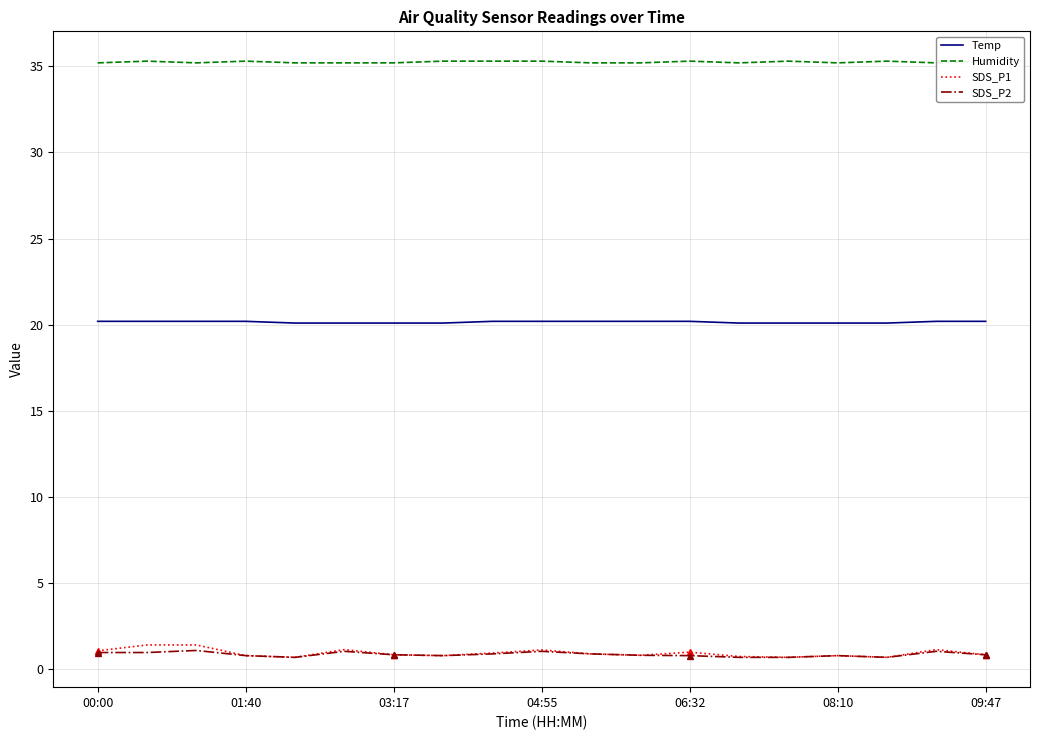

Is it true that SDS_P2 equals 0.8 at 01:40?

True